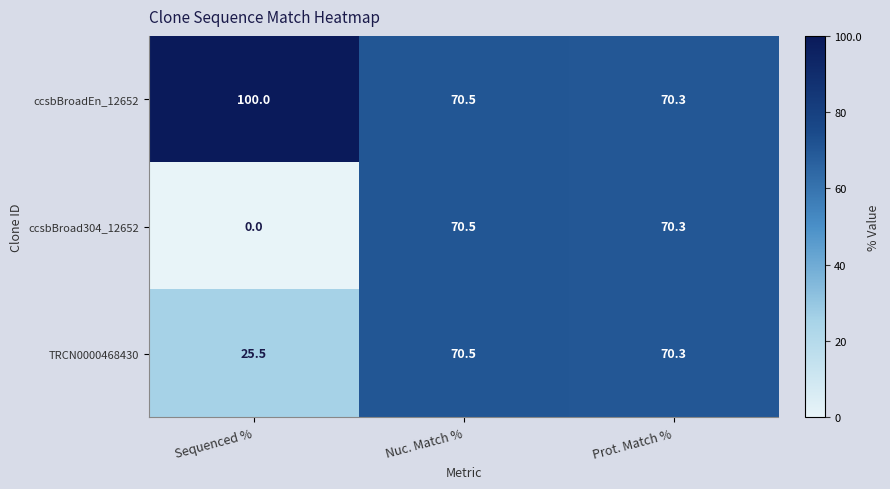

At how many categories does at least one series exceed 24?

3